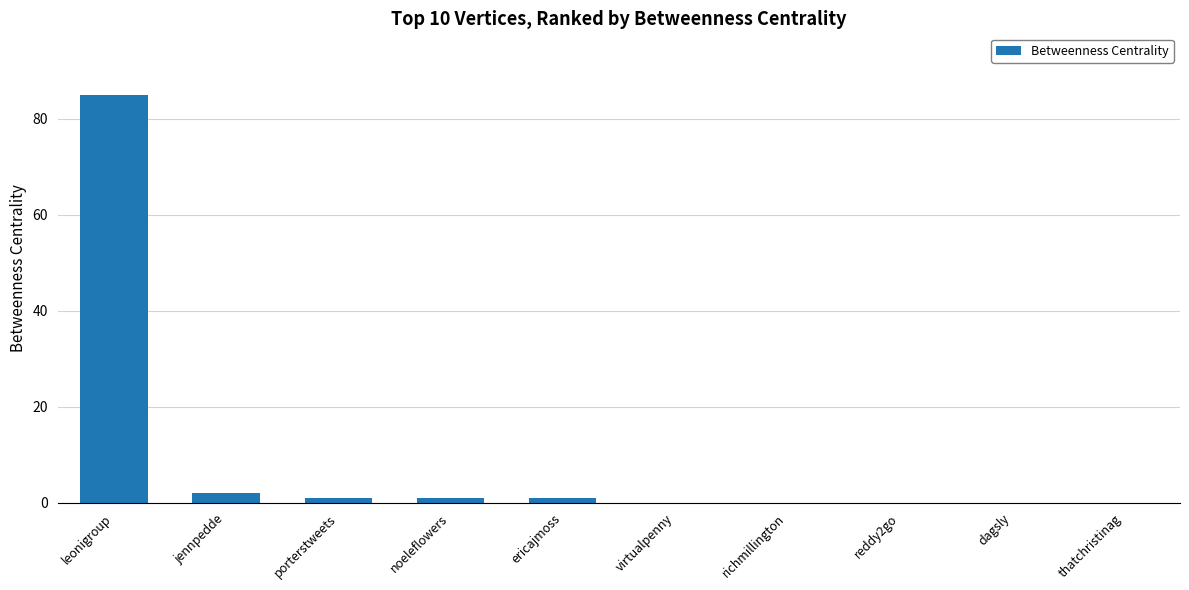

What is the sum of all values?

90